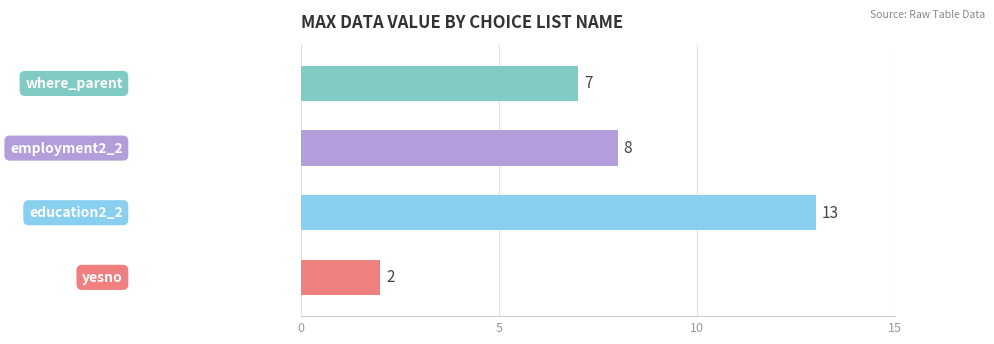

What is the difference between the maximum and minimum values?

11